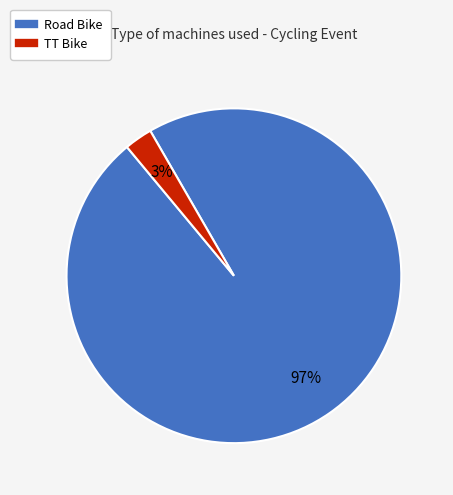

Is it true that TT Bike is 3% of the pie?

True